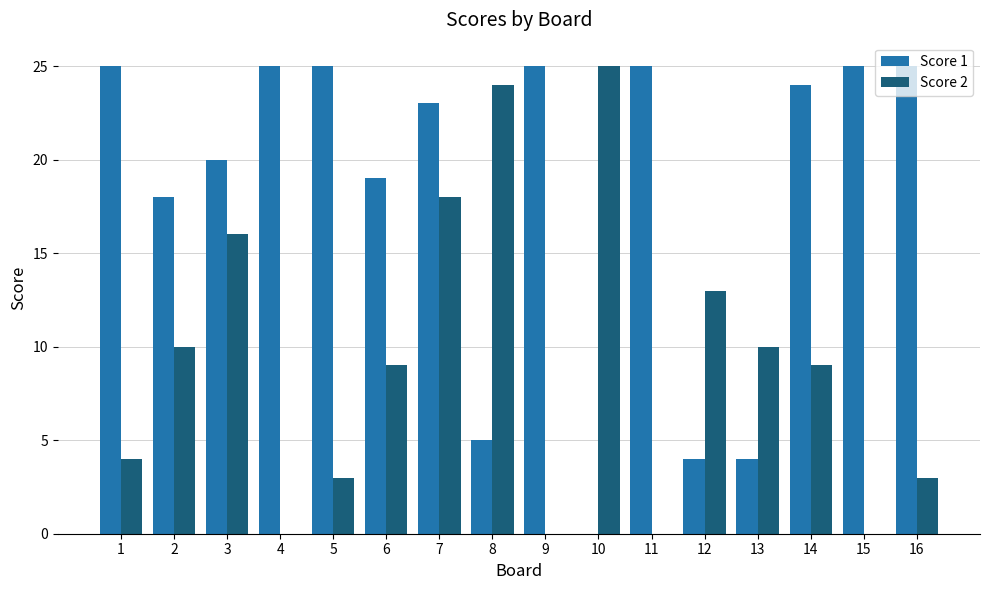

Where is Score 1 nearest to the value 12?

2